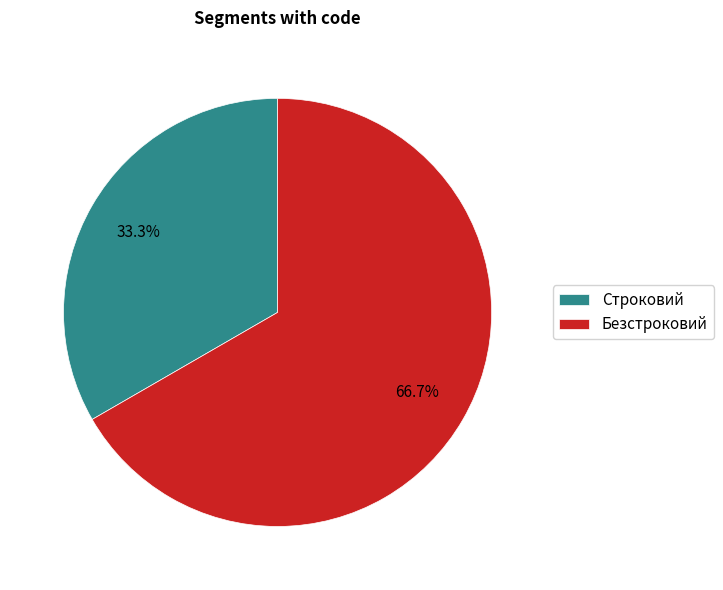

Between Строковий and Безстроковий, which is larger?

Безстроковий